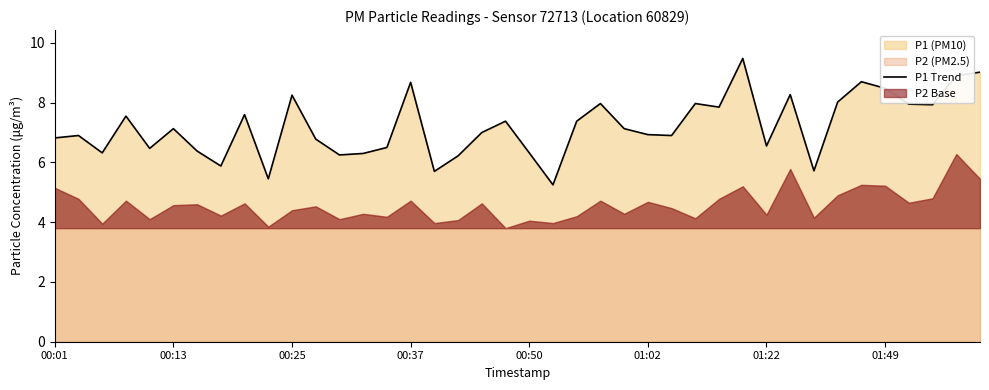

What is the highest value of the P1 Trend series?

9.5